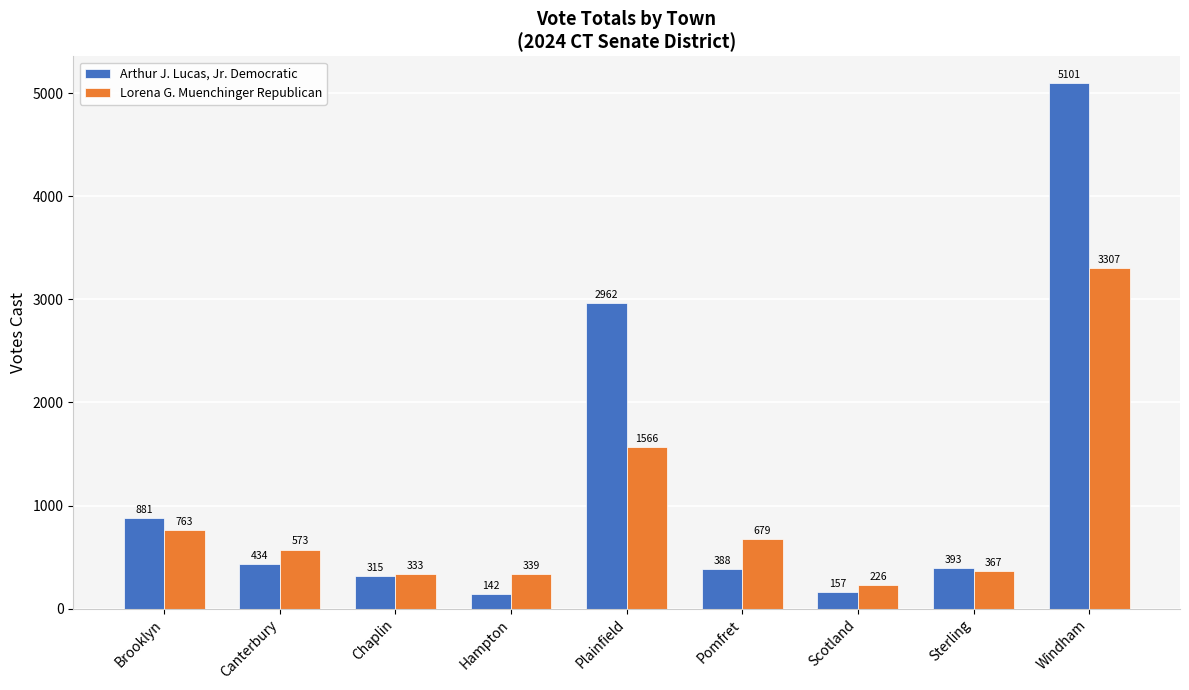

How many values in the Lorena G. Muenchinger Republican series are below 573?

4